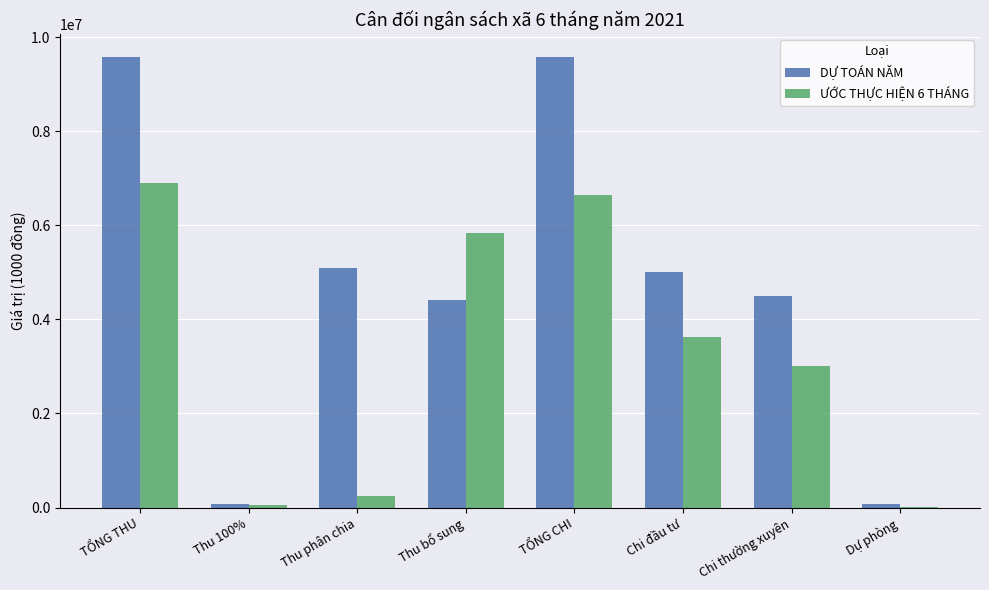

Between TỔNG THU and Thu phân chia, which series saw the biggest shift?

ƯỚC THỰC HIỆN 6 THÁNG